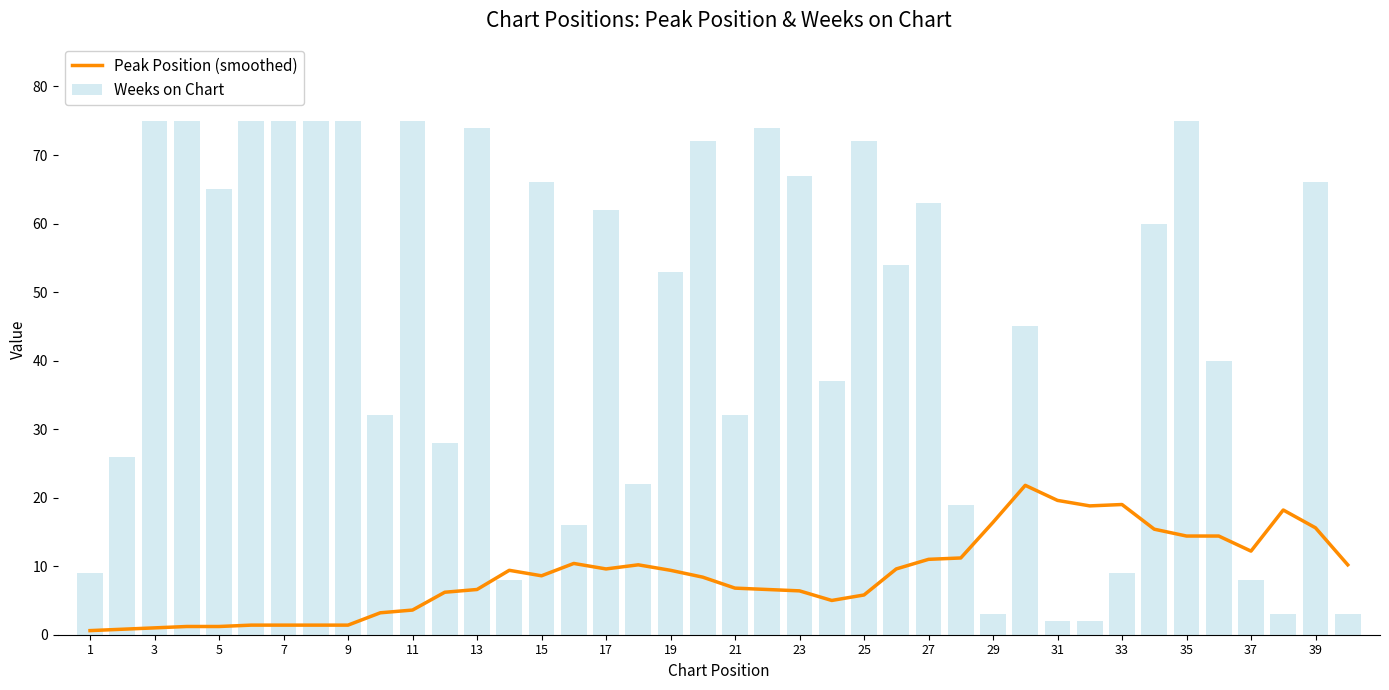

What are all the series names shown in the legend?

Peak Position (smoothed), Weeks on Chart